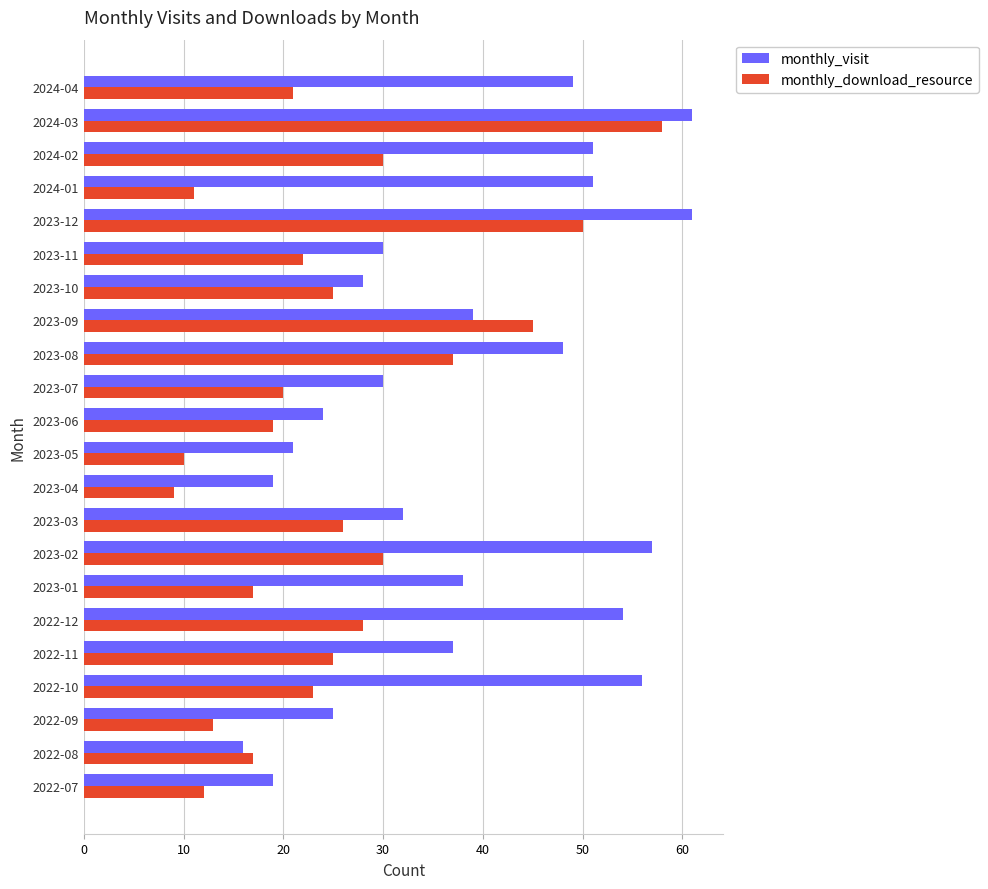

What is the difference between the highest and lowest values at 2023-08?

11